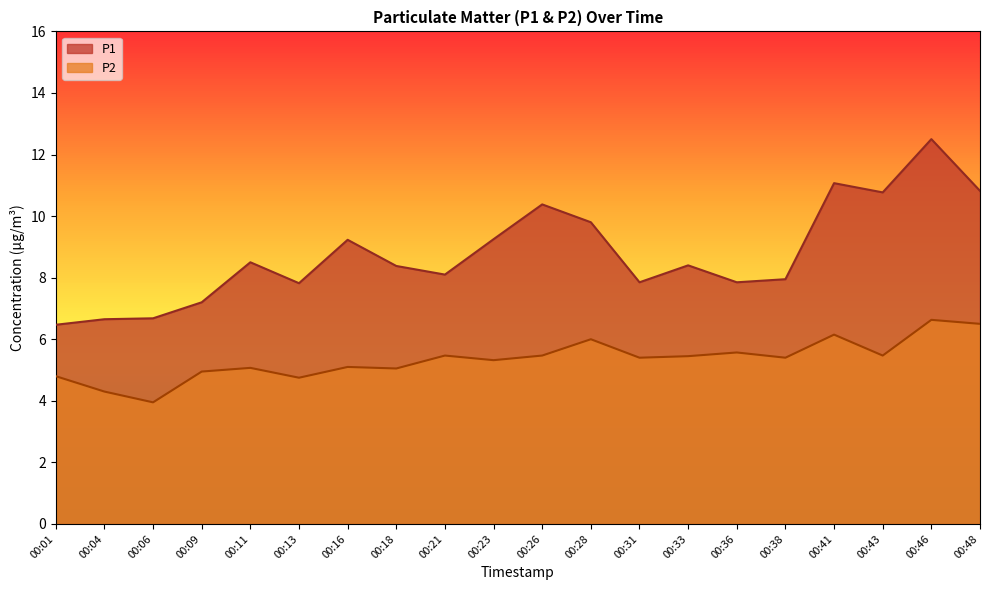

At how many categories does at least one series exceed 9?

8